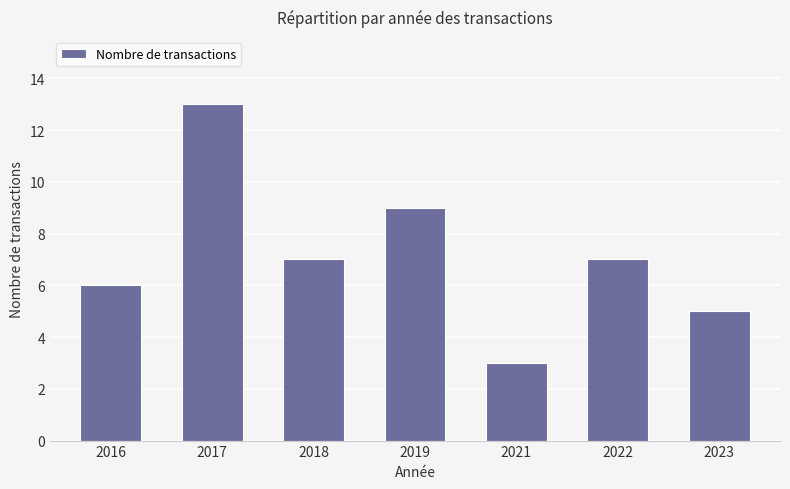

The chart shows a value of 11 at 2022. True or false?

False